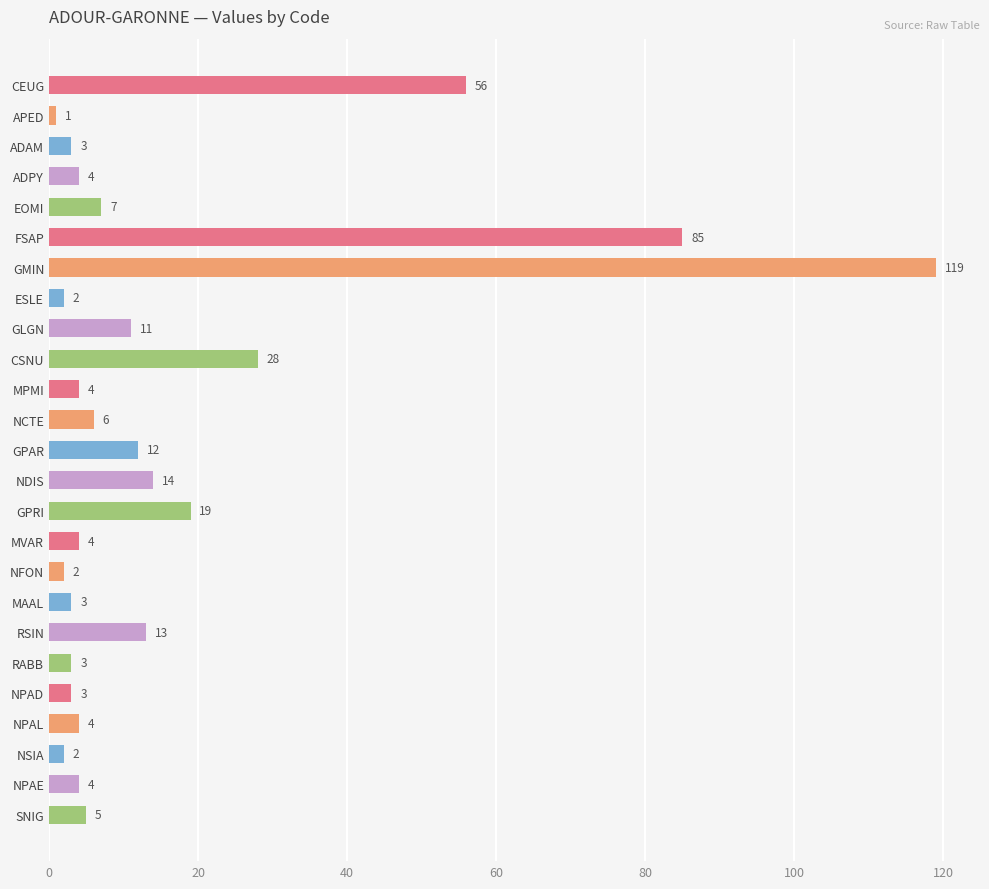

How many data points are less than 4?

8